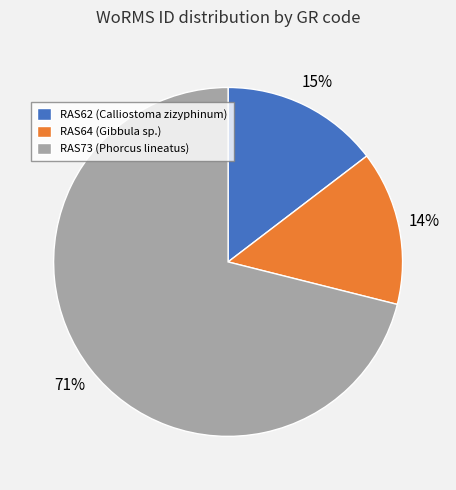

Count the number of slices in the pie.

3